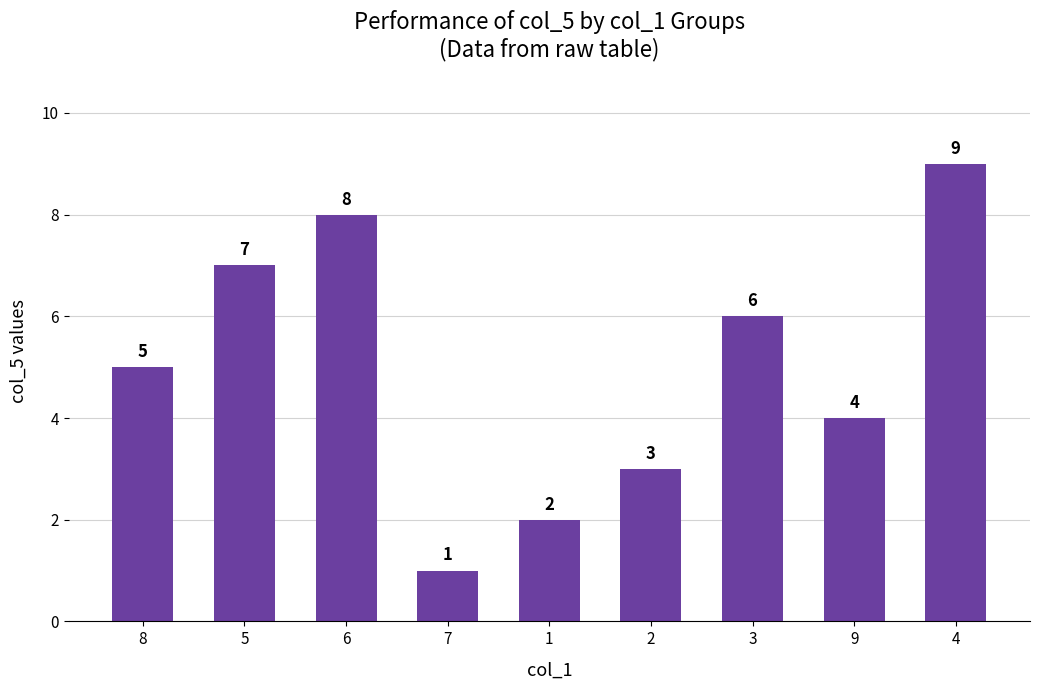

Reading left to right, extract all data points from this chart.

5	7	8	1	2	3	6	4	9